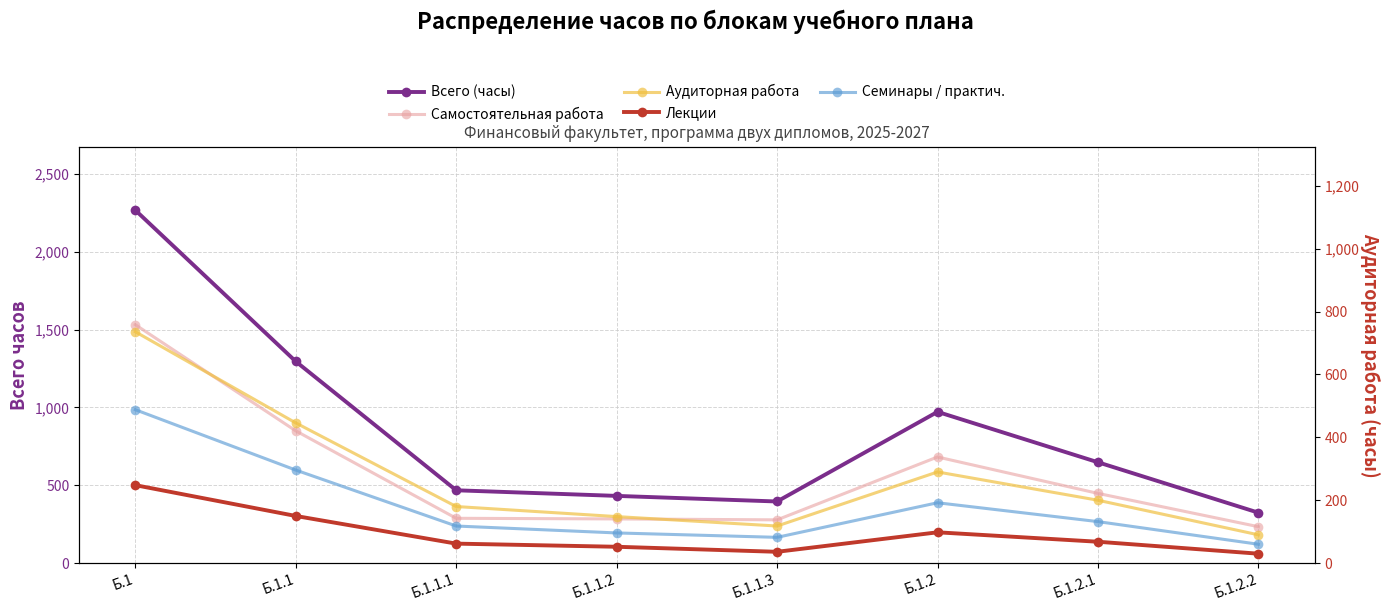

At how many categories does at least one series exceed 1276?

2